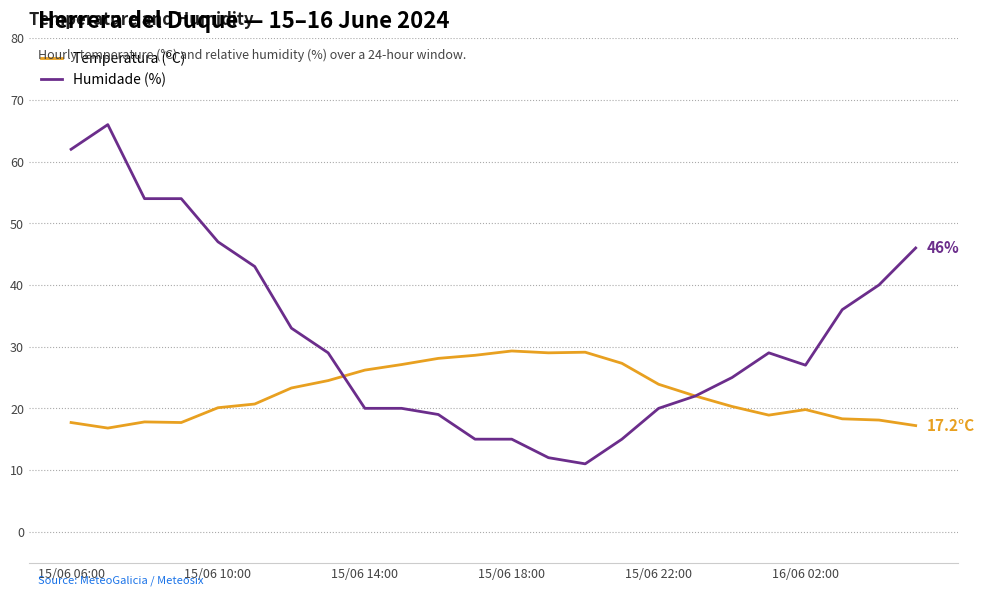

What is the difference between the maximum and minimum values in the Humidade (%) series?

55.0